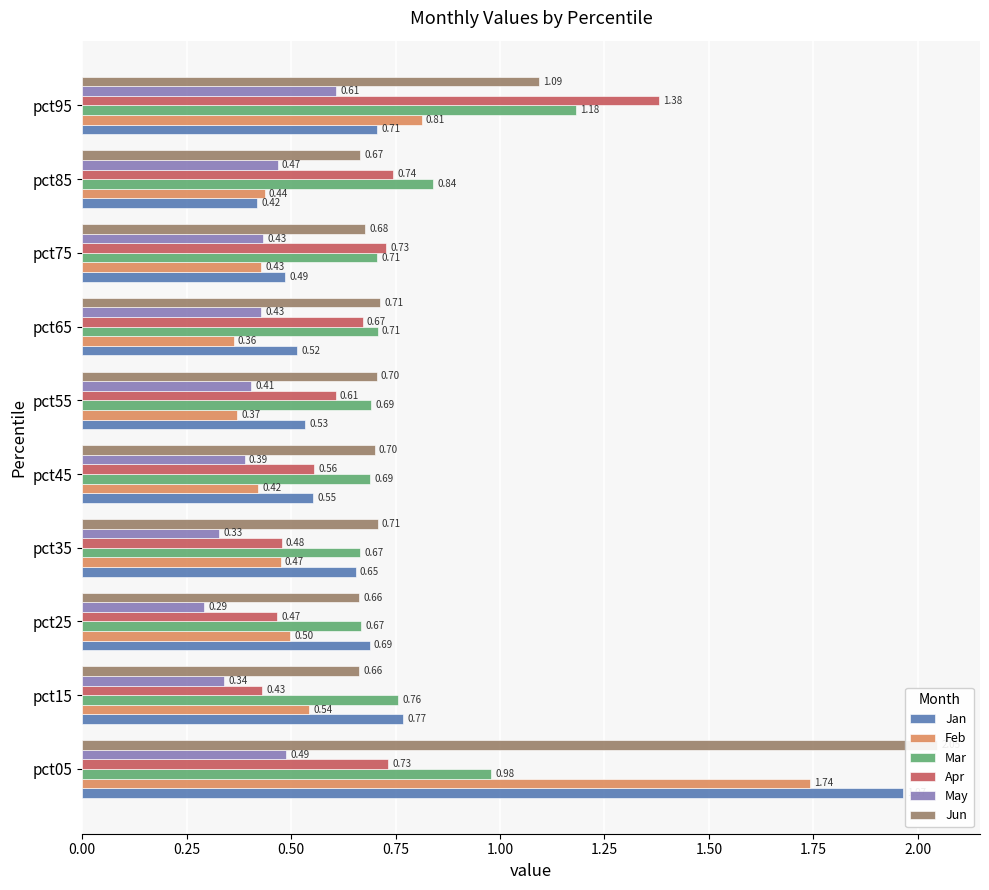

What are all the series names shown in the legend?

Jan, Feb, Mar, Apr, May, Jun